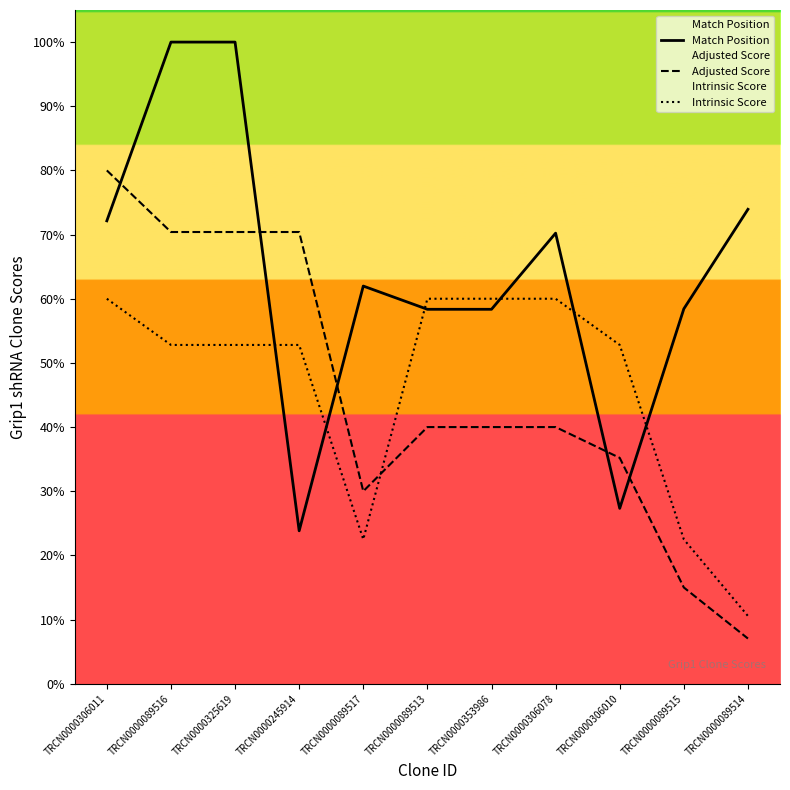

Where is Adjusted Score nearest to the value 1815?

TRCN0000089513